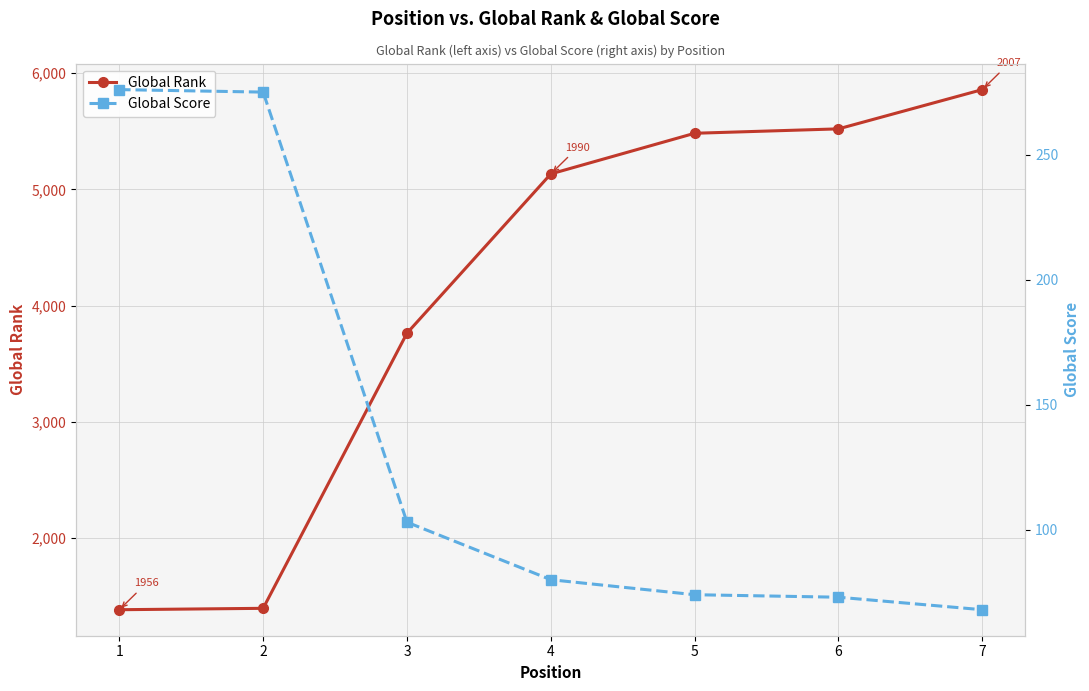

List the series in order of their peak value, highest first.

Global Rank, Global Score